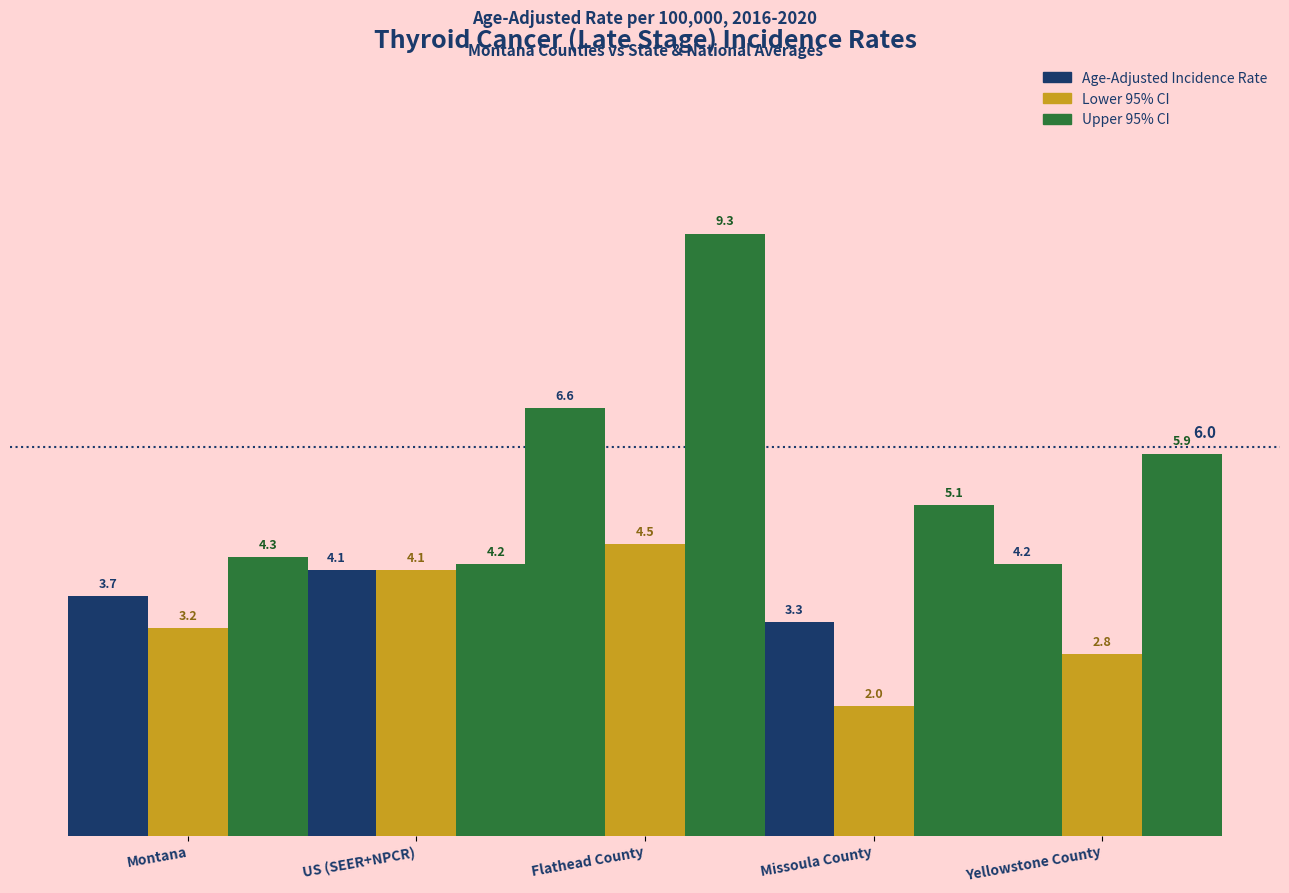

At which label does Age-Adjusted Incidence Rate first exceed 4?

US (SEER+NPCR)